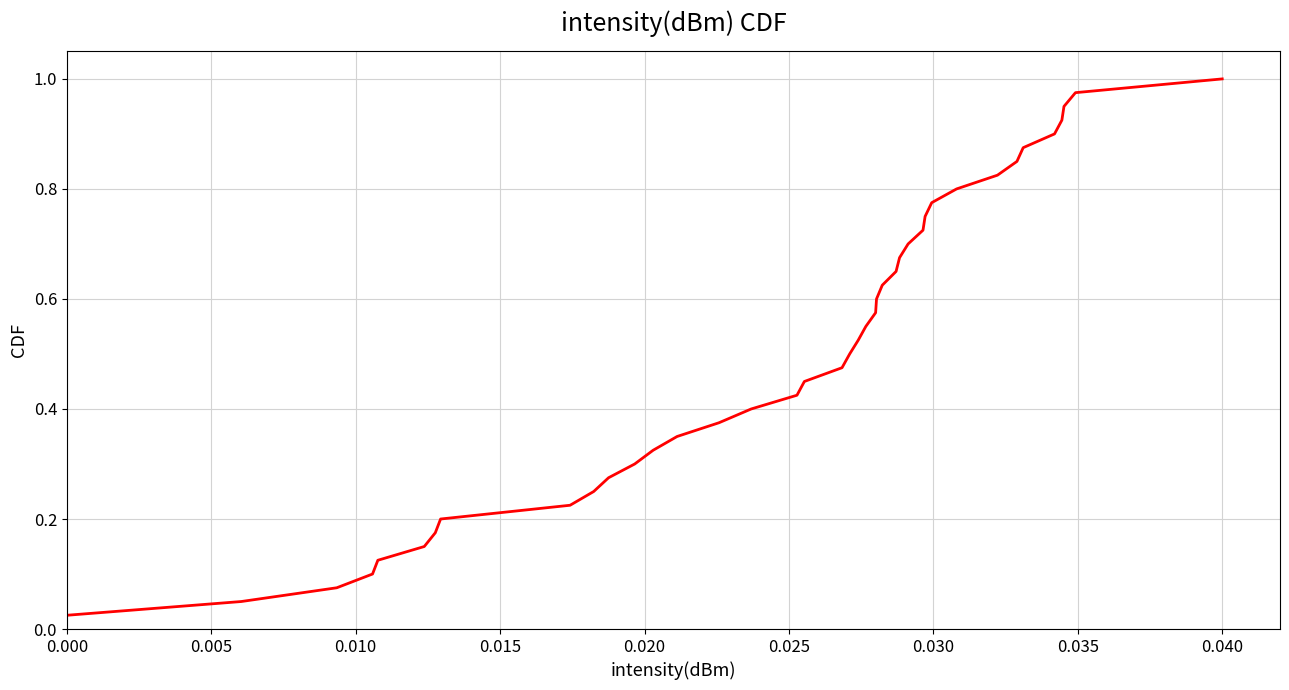

Does the chart display data point markers on the line(s)?

No